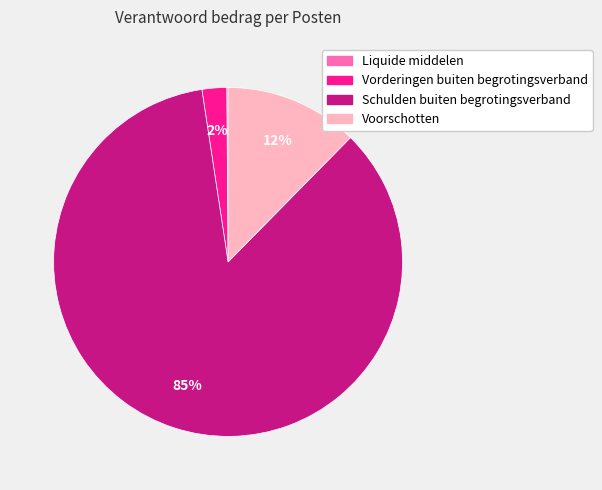

What percentage is the Voorschotten slice, to the nearest percent?

12%